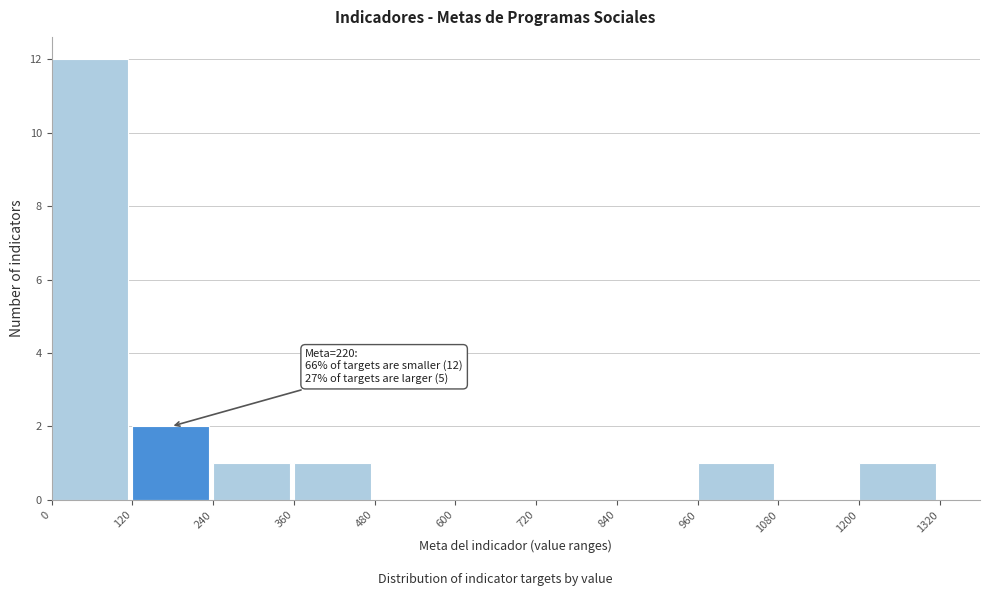

Over which range of the x-axis is the bar tallest?

0 to 120